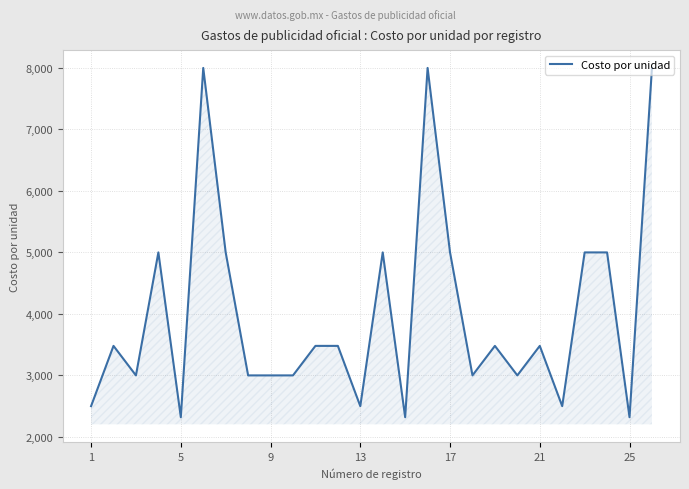

What is the smallest value displayed?

2320